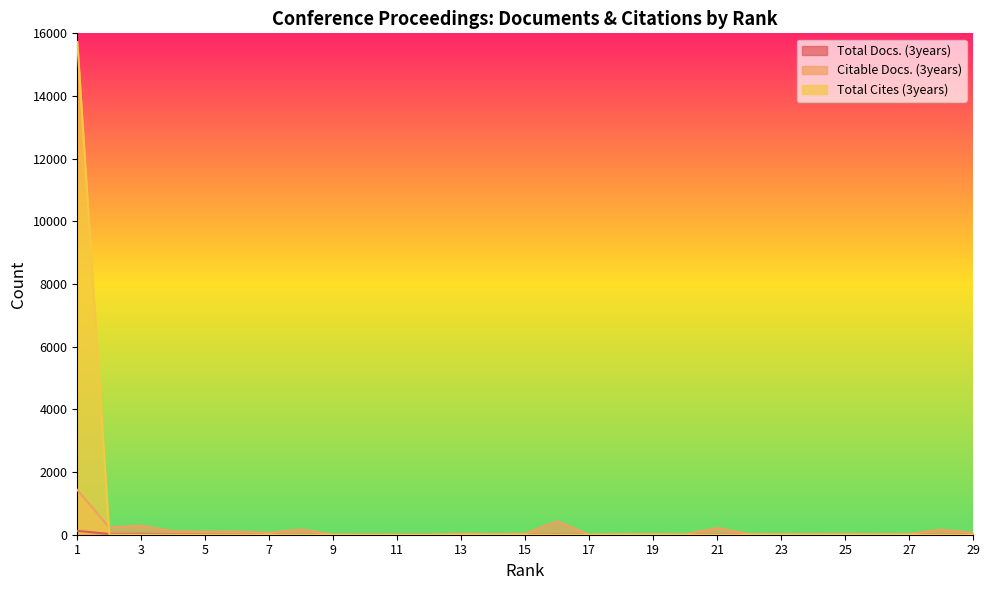

Which has a higher value, 26 or 28?

28